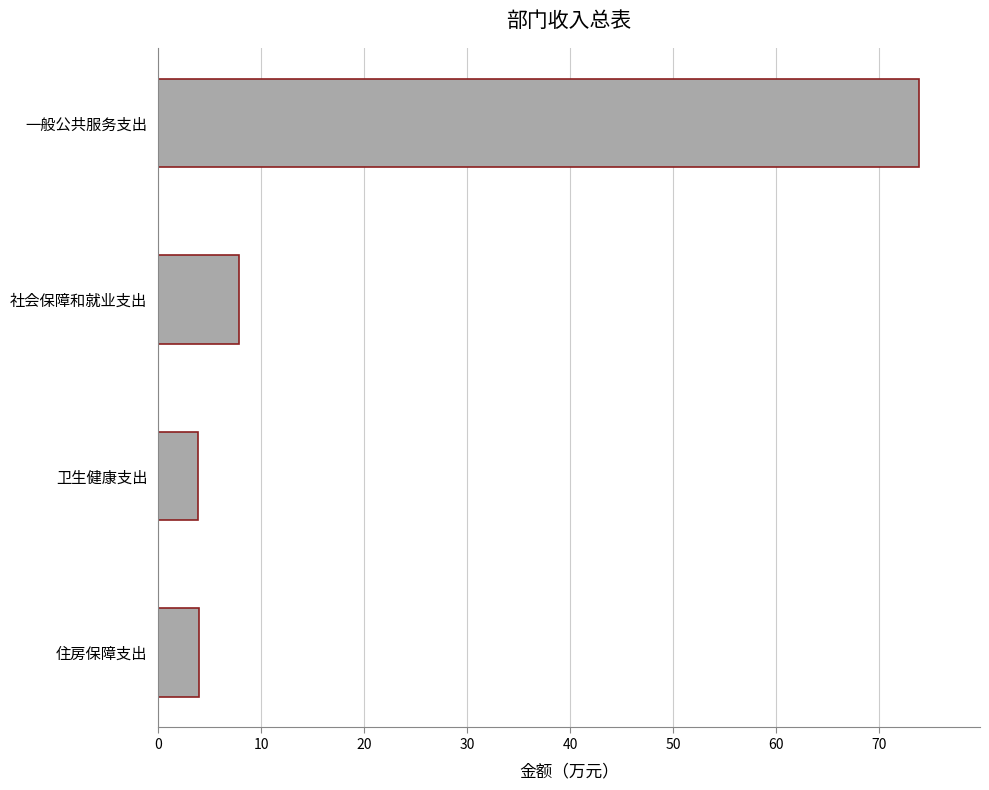

Reading bottom to top, transcribe all the data shown in this chart.

住房保障支出=3.9	卫生健康支出=3.9	社会保障和就业支出=7.8	一般公共服务支出=73.9